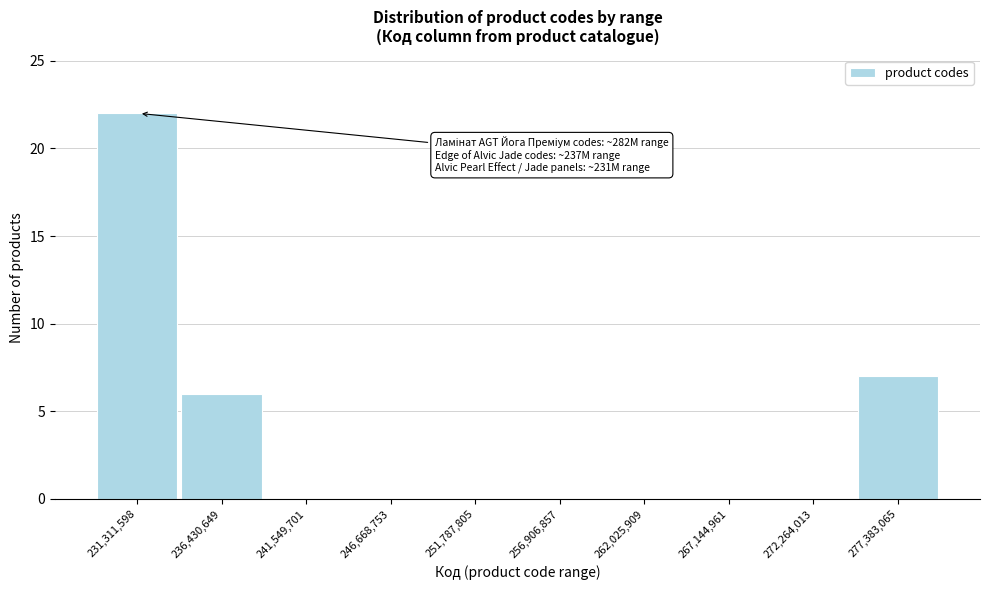

Reading left to right, extract all data points from this chart.

231,311,598=22	236,430,649=6	241,549,701=0	246,668,753=0	251,787,805=0	256,906,857=0	262,025,909=0	267,144,961=0	272,264,013=0	277,383,065=7